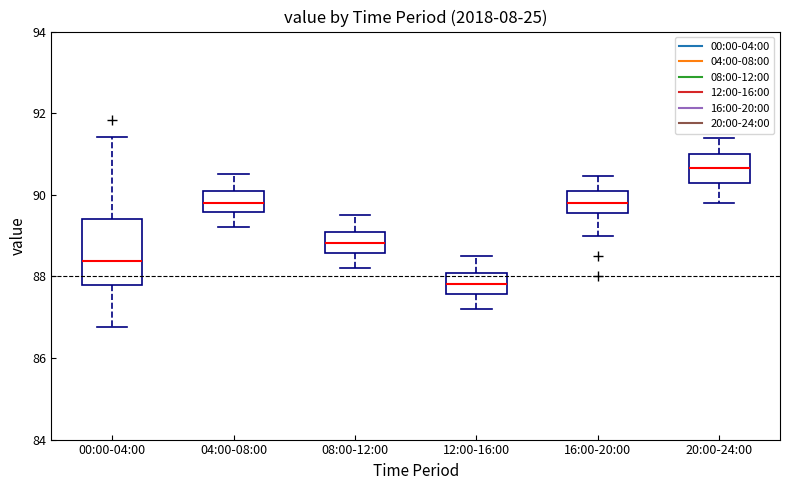

Reading left to right, read every box against the y-axis: the position of its median line, the range the box covers, and the ends of its whiskers. The values are not printed on the chart, so give them approximately, as read against the axis.

00:00-04:00: median 88.4, box 87.8 to 89.4, whiskers 86.8 to 91.4
04:00-08:00: median 89.8, box 89.6 to 90.0, whiskers 89.2 to 90.6
08:00-12:00: median 88.8, box 88.6 to 89.0, whiskers 88.2 to 89.6
12:00-16:00: median 87.8, box 87.6 to 88.0, whiskers 87.2 to 88.6
16:00-20:00: median 89.8, box 89.6 to 90.0, whiskers 89.0 to 90.4
20:00-24:00: median 90.6, box 90.4 to 91.0, whiskers 89.8 to 91.4